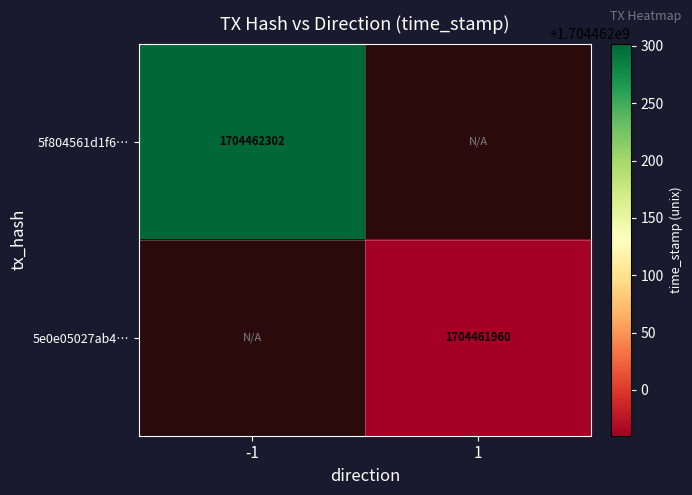

At how many categories does at least one series exceed 1208445906?

2